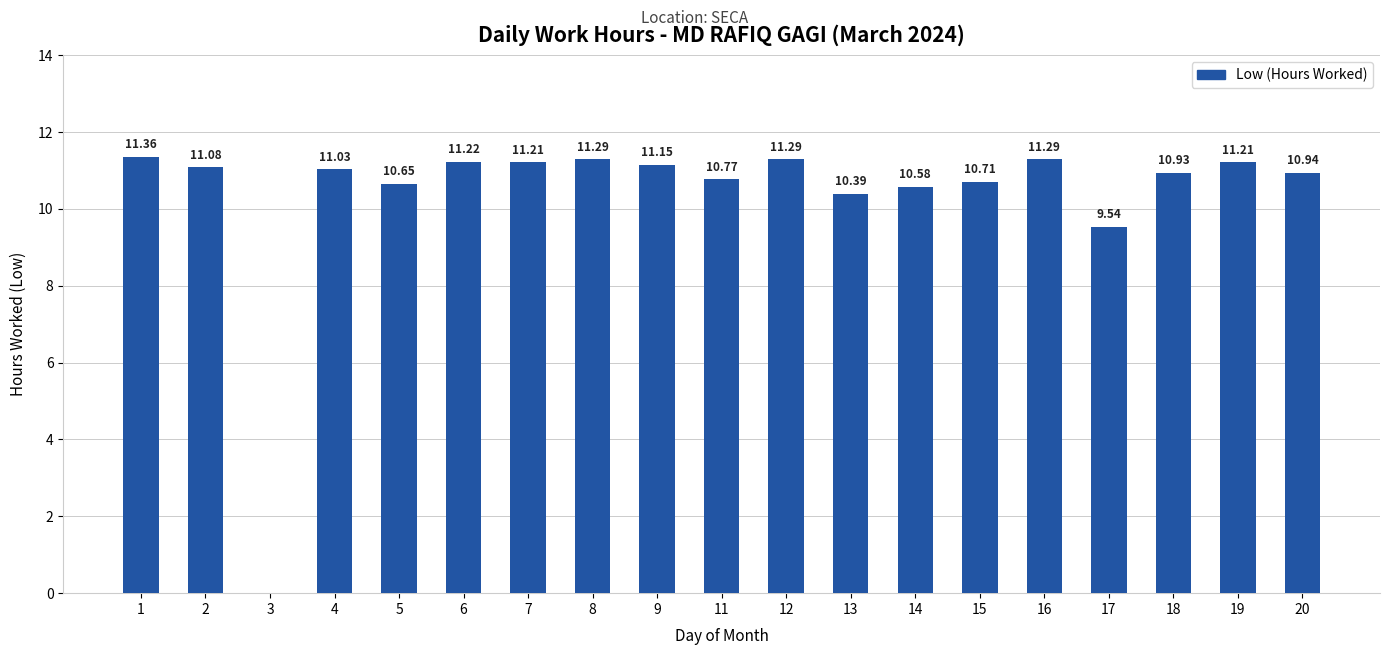

What is the sum of all values?

196.6